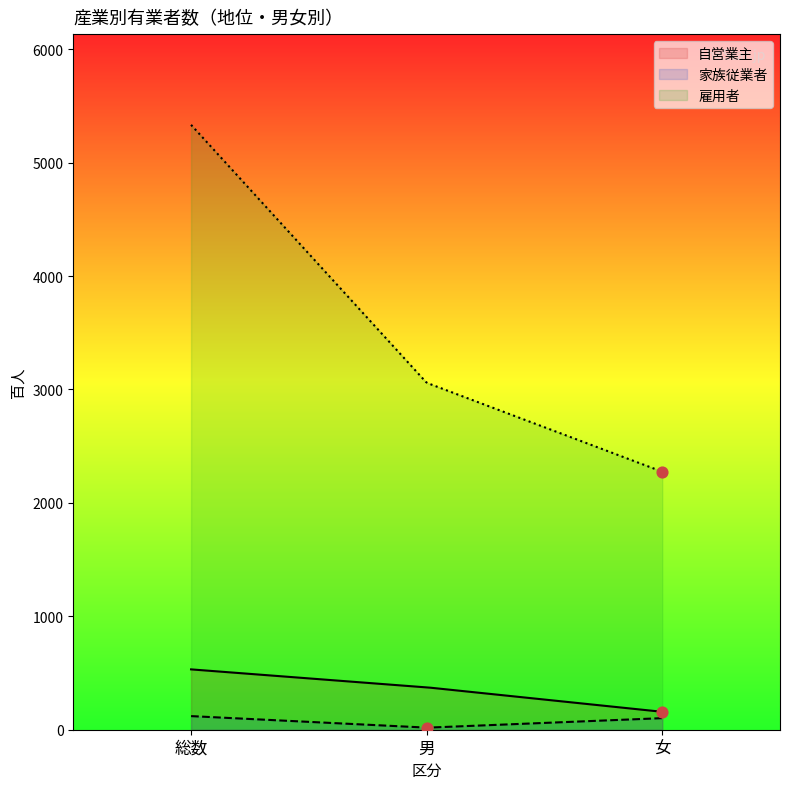

Which series has the largest Y range (max minus min)?

雇用者